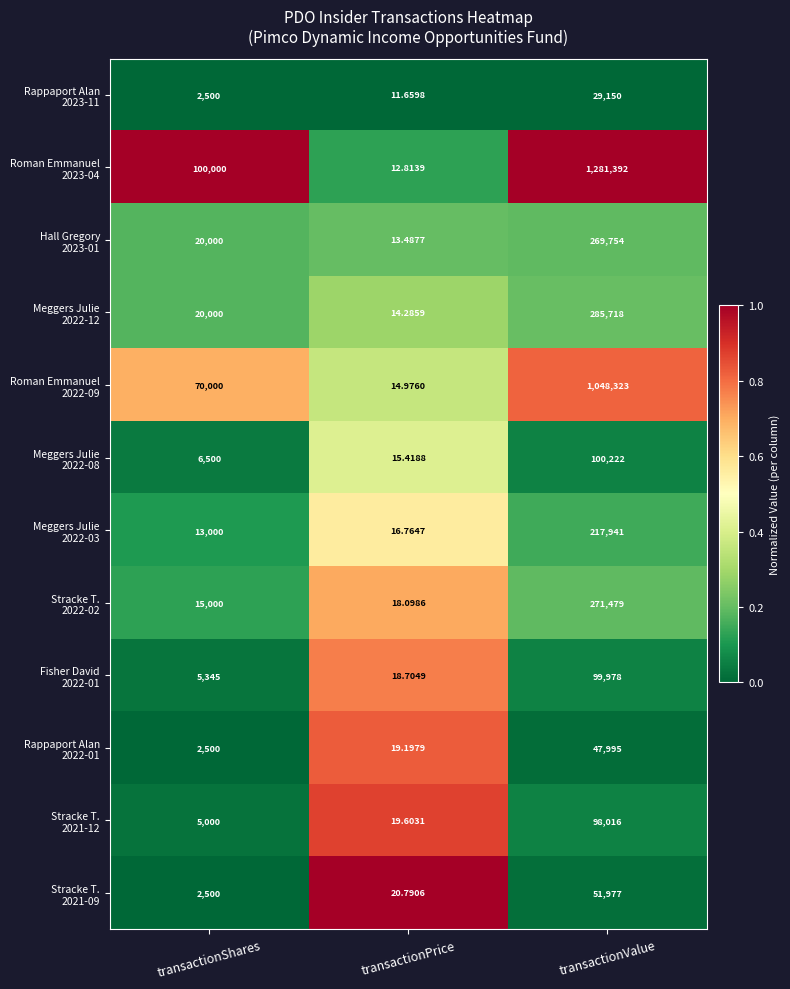

Which category has the highest value across all series?

transactionValue